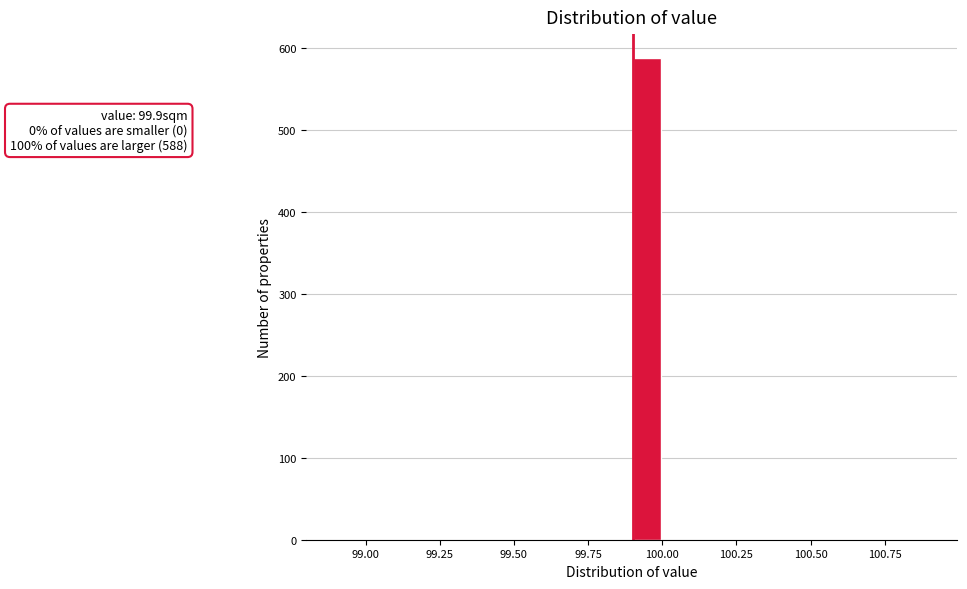

Around what value on the x-axis is the tallest bar? Give the approximate position of its centre, as read against the axis.

99.95